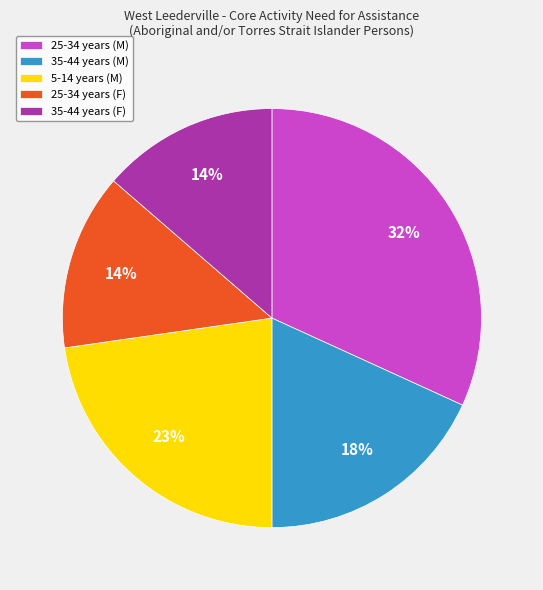

To the nearest percent, what percentage of the pie is 5-14 years (M)?

23%